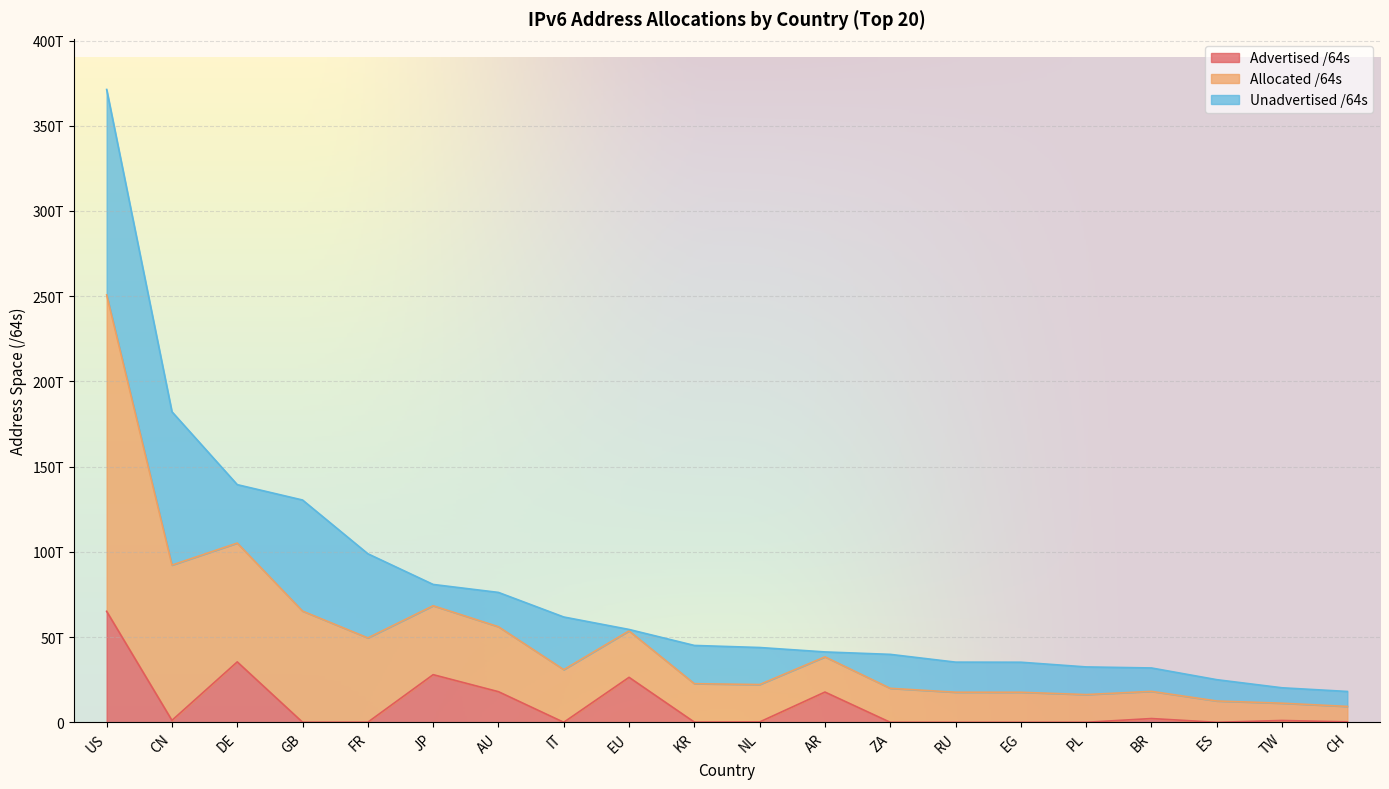

True or false: Allocated /64s and Advertised /64s intersect in this chart.

False